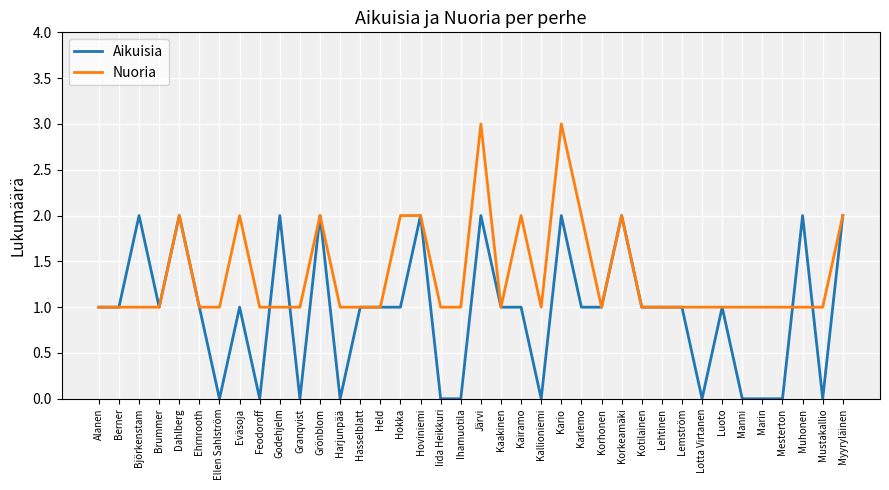

What is the greatest value displayed?

3